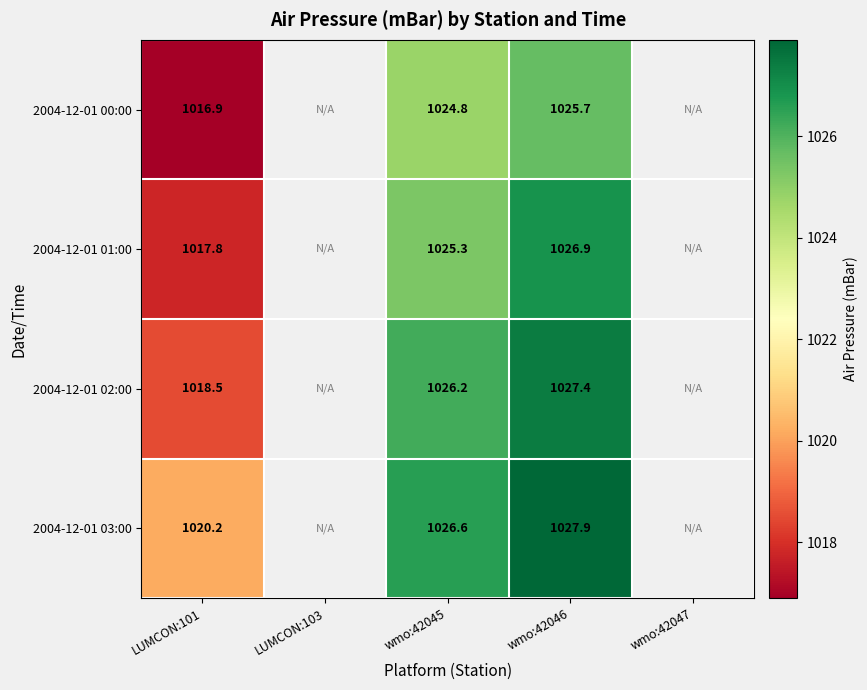

What is the total value across all series at LUMCON:101?

4073.4